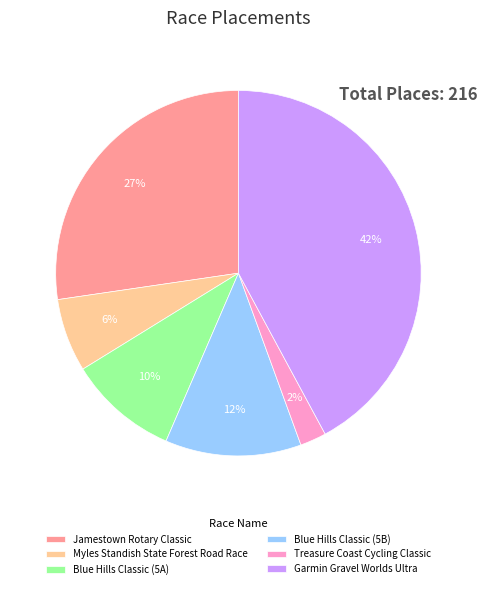

Which has a higher value, Blue Hills Classic (5B) or Myles Standish State Forest Road Race?

Blue Hills Classic (5B)